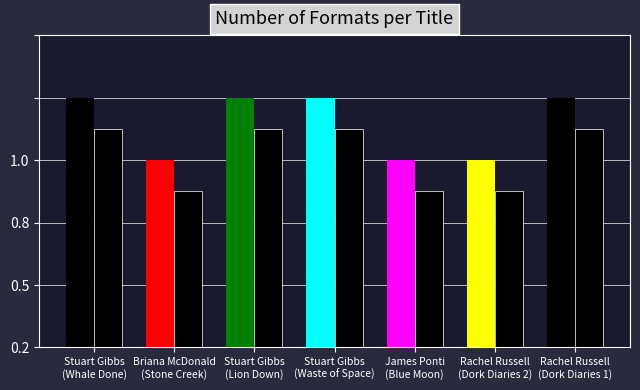

Count the values in the range 3 to 4.

7